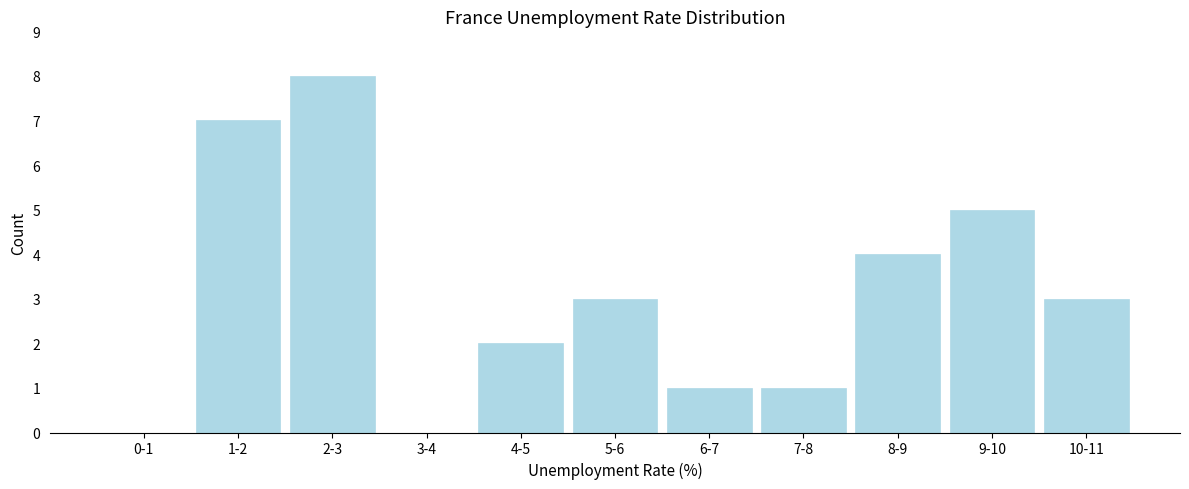

Which has a higher value, 4-5 or 10-11?

10-11